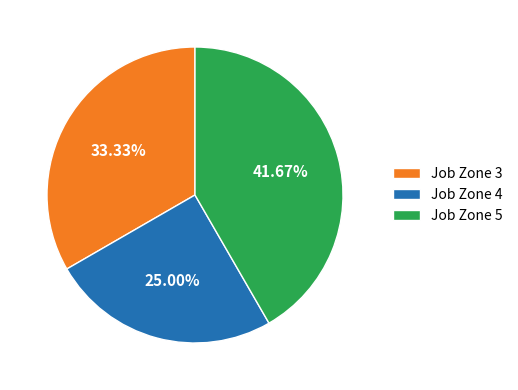

To the nearest percent, what is the average slice percentage?

33%